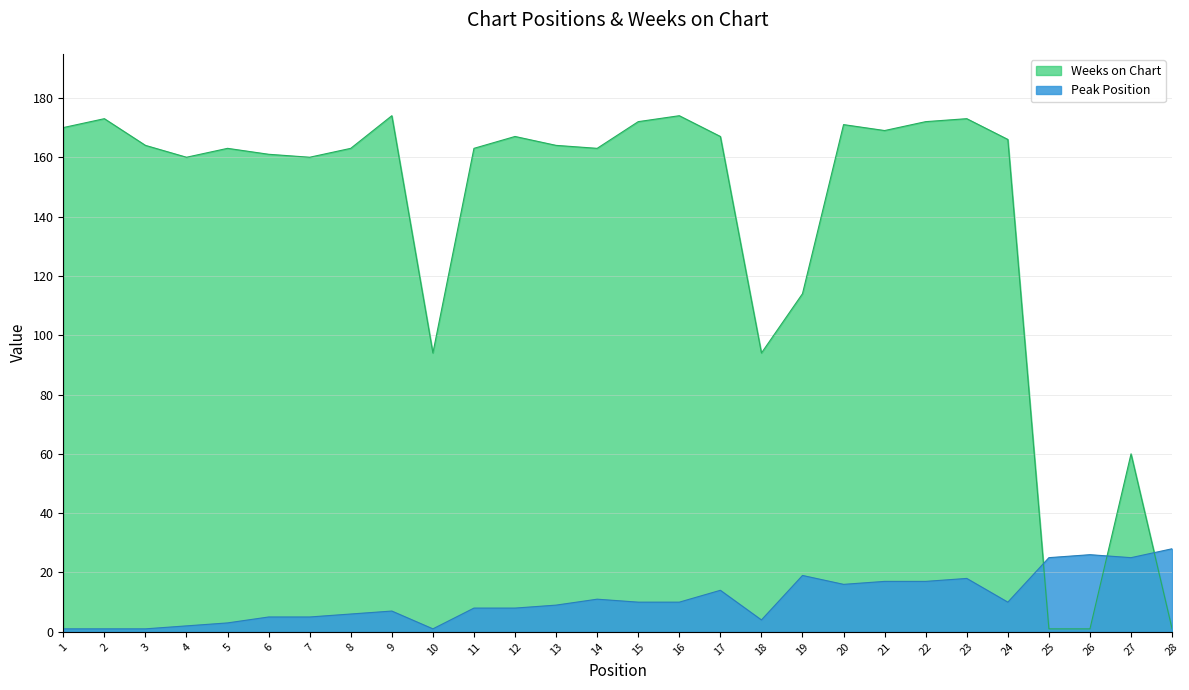

Rank the series at 27 from highest to lowest value.

Weeks on Chart, Peak Position